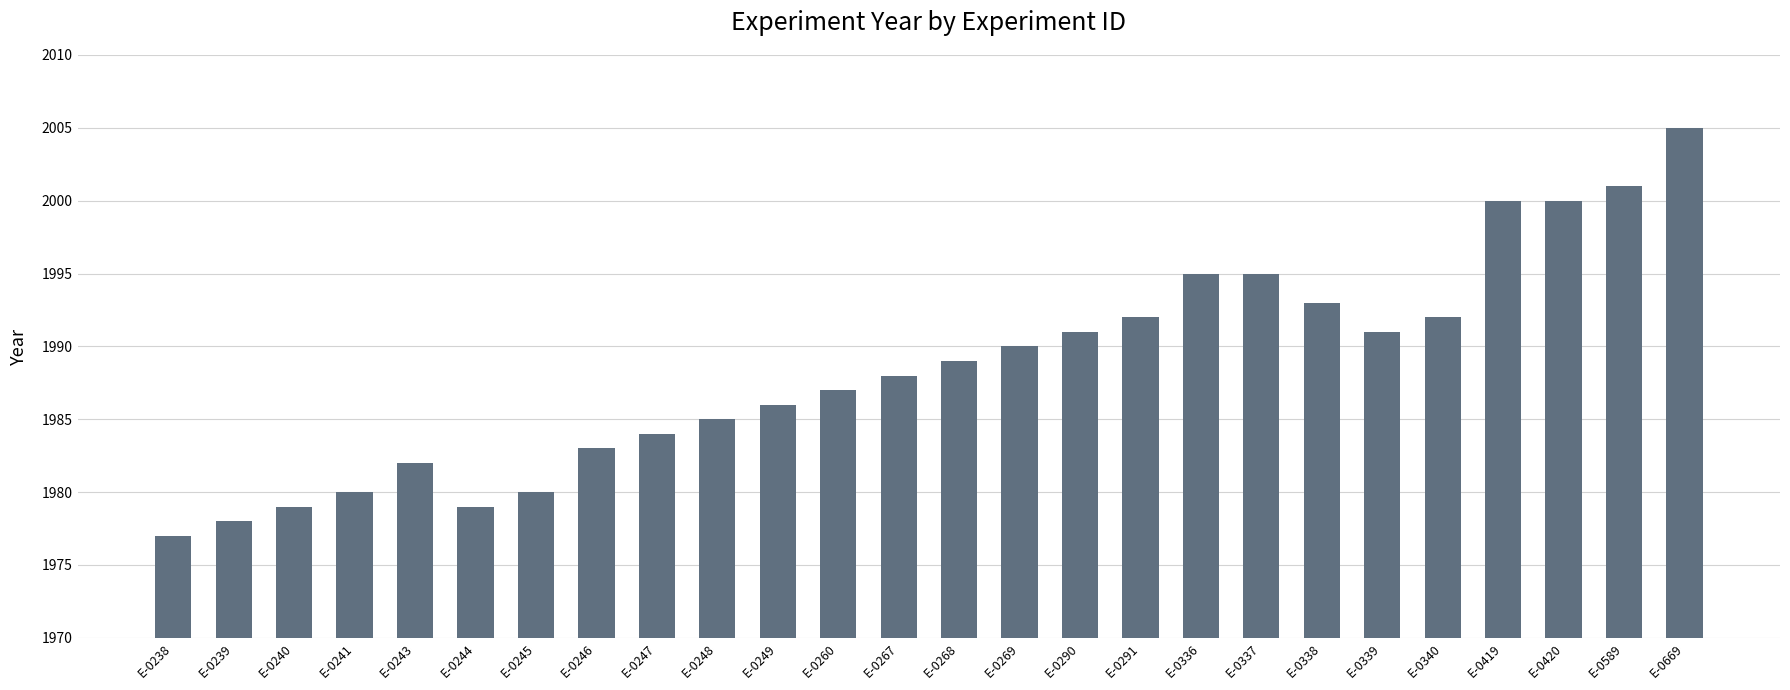

How many data points are less than 1989?

13